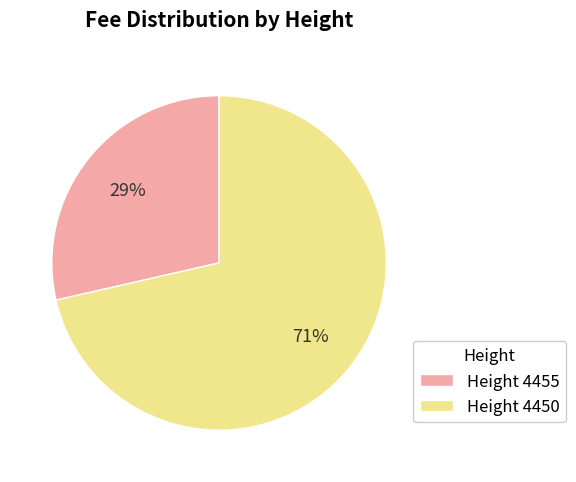

Which slice represents more than half of the pie?

Height 4450